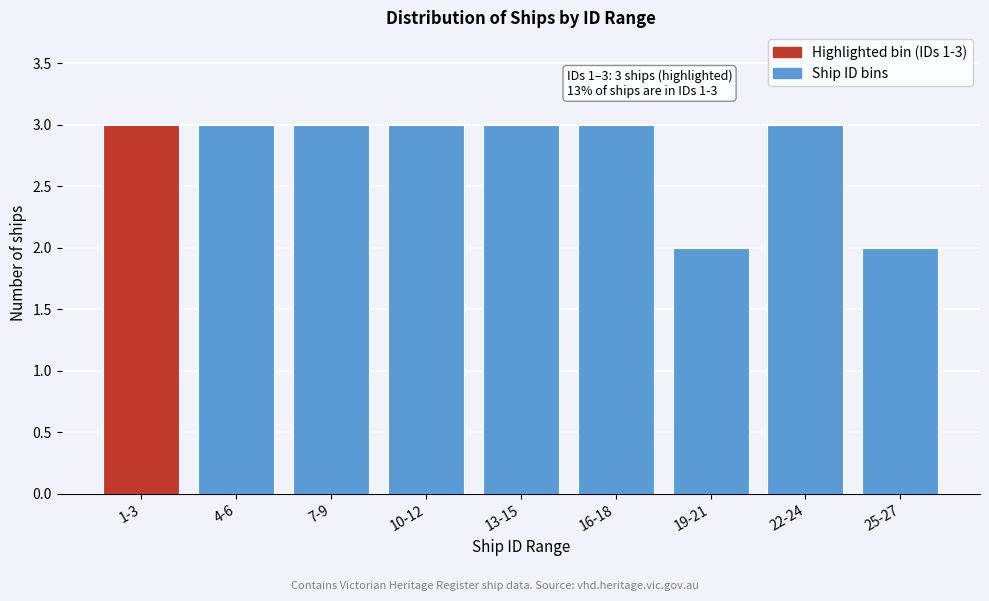

Reading right to left, list all the values displayed in this chart.

25-27=2	22-24=3	19-21=2	16-18=3	13-15=3	10-12=3	7-9=3	4-6=3	1-3=3